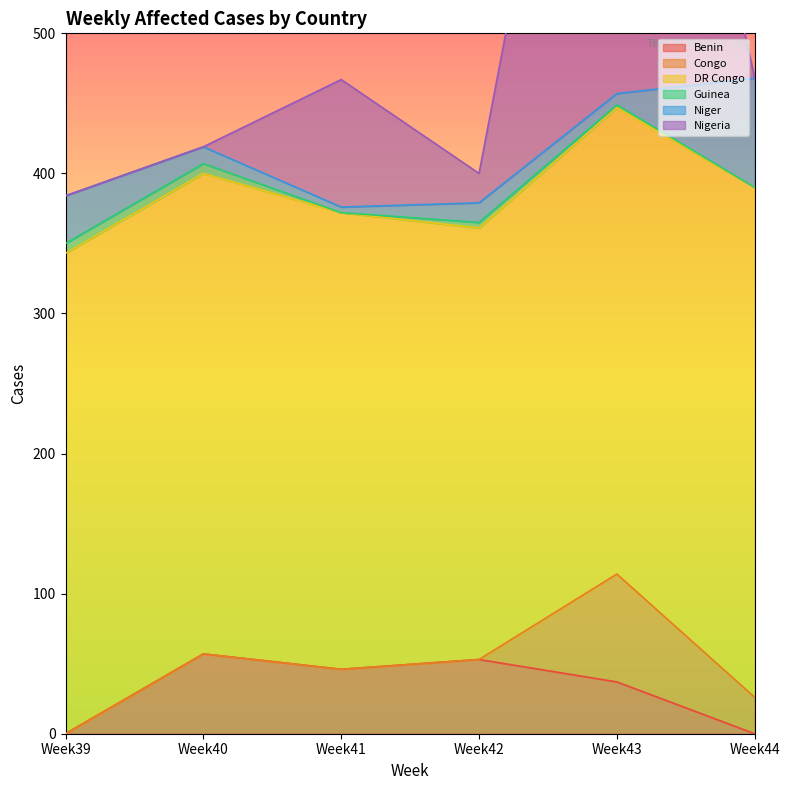

Is it true that Guinea equals 7 at Week39?

True